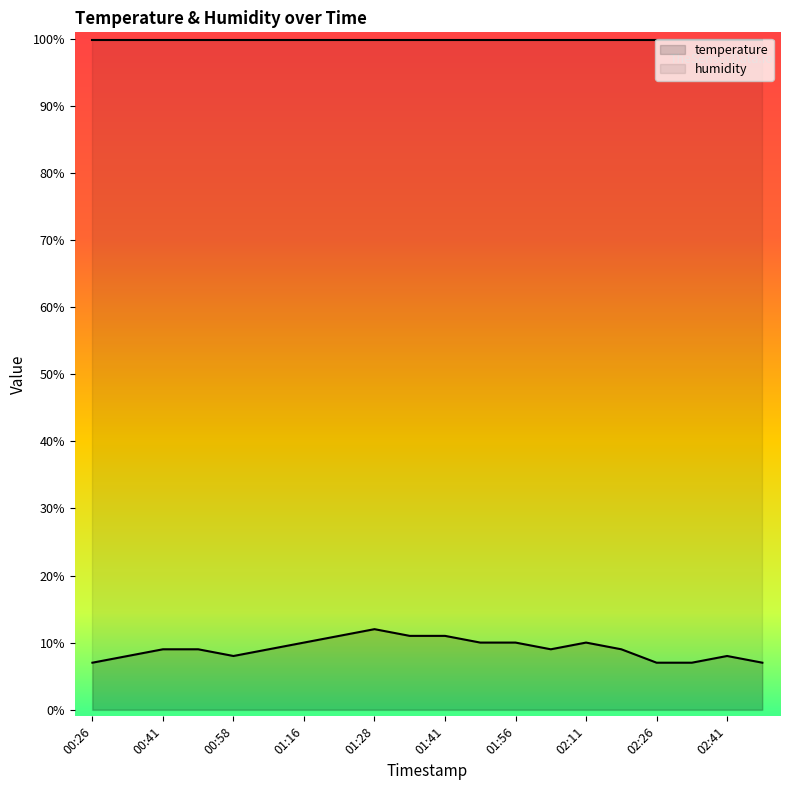

What is the difference between the maximum and minimum values?

5